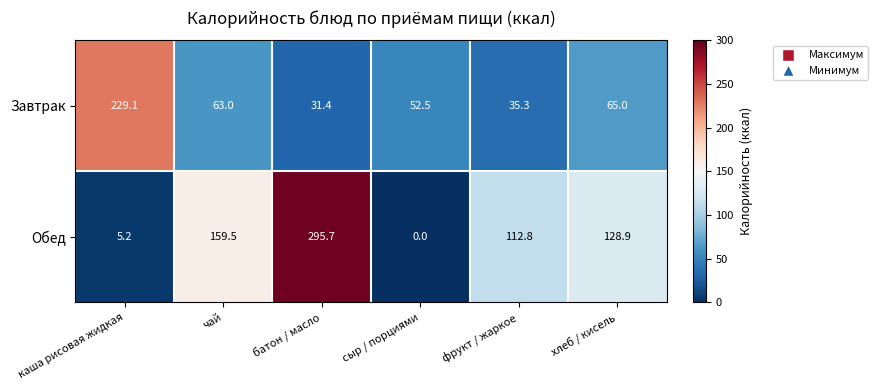

At which label does Обед first exceed 128?

чай